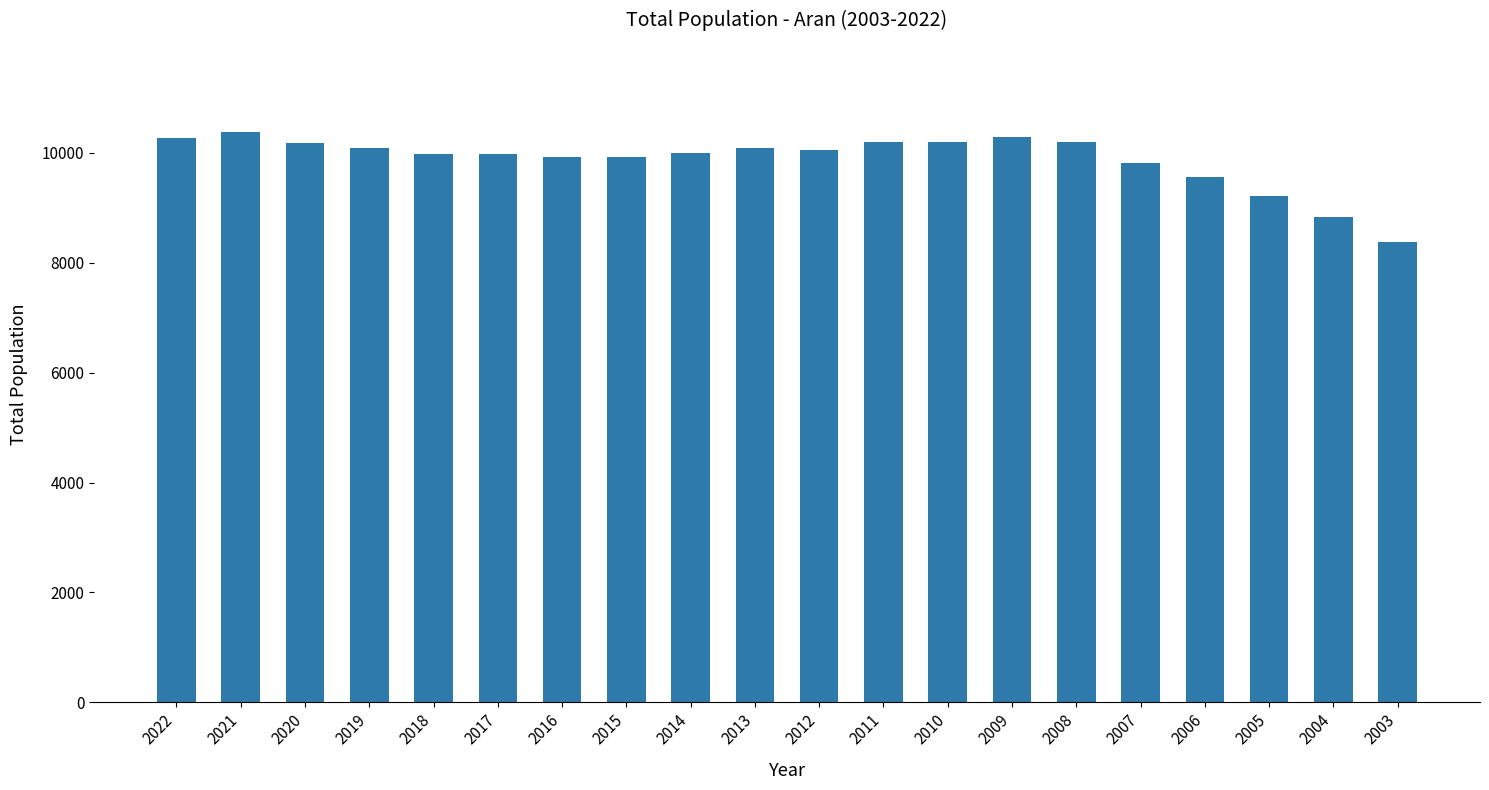

What is the greatest value displayed?

10372